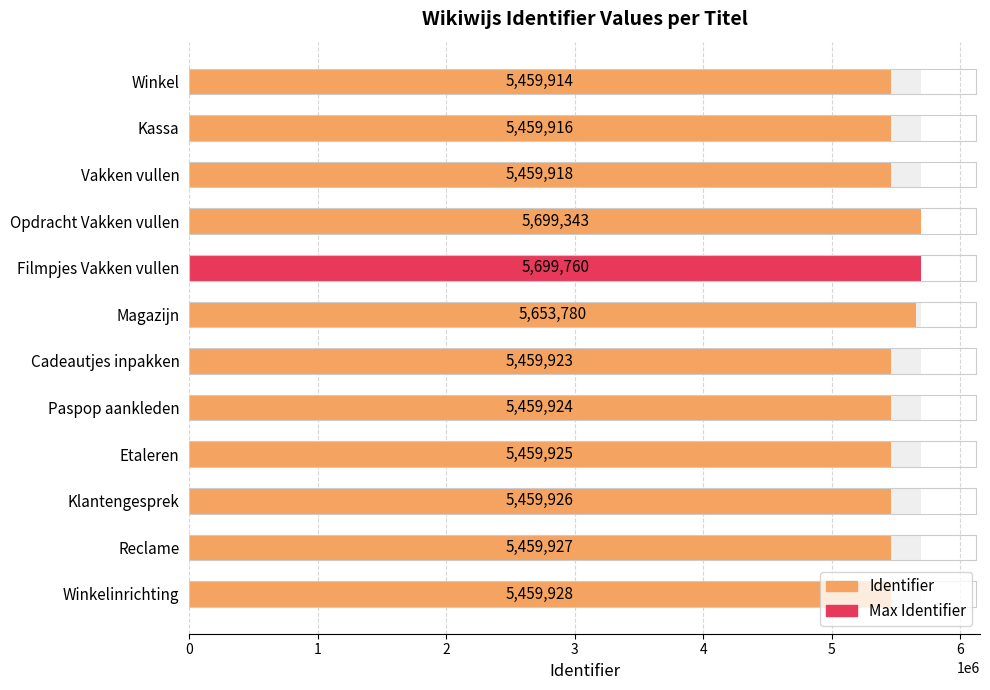

How many data points does each series have?

12